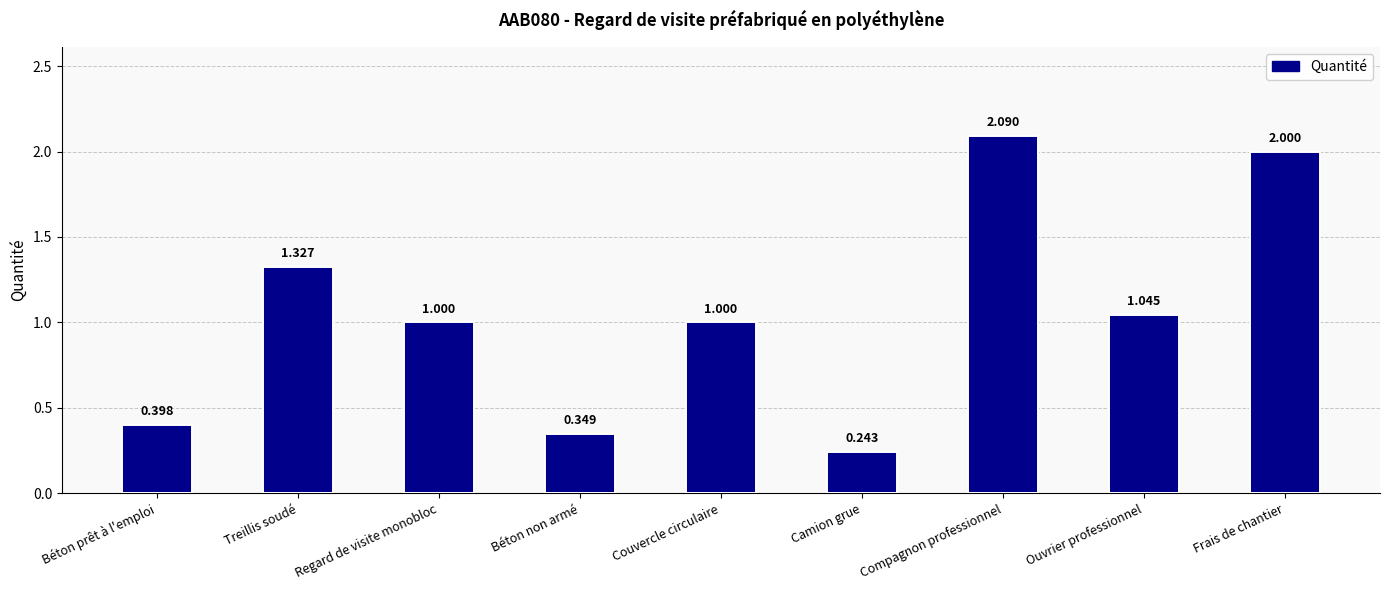

List the labels in order of value, smallest first.

Camion grue, Béton non armé, Béton prêt à l'emploi, Regard de visite monobloc, Couvercle circulaire, Ouvrier professionnel, Treillis soudé, Frais de chantier, Compagnon professionnel